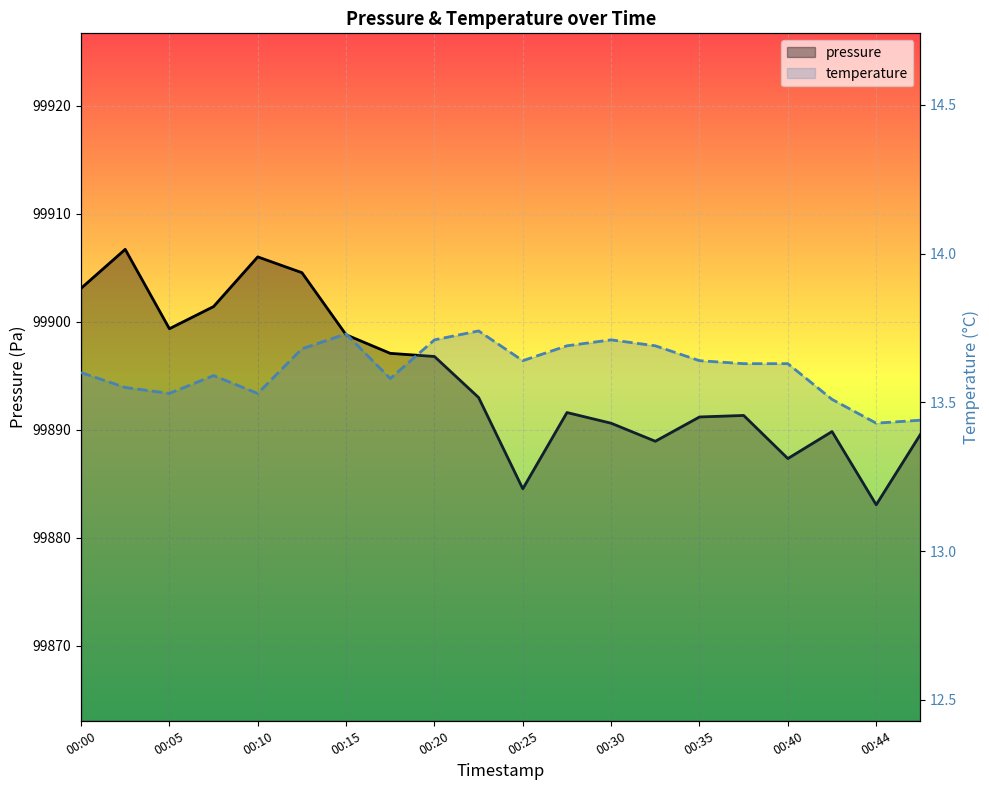

Which series has the widest spread of values?

pressure